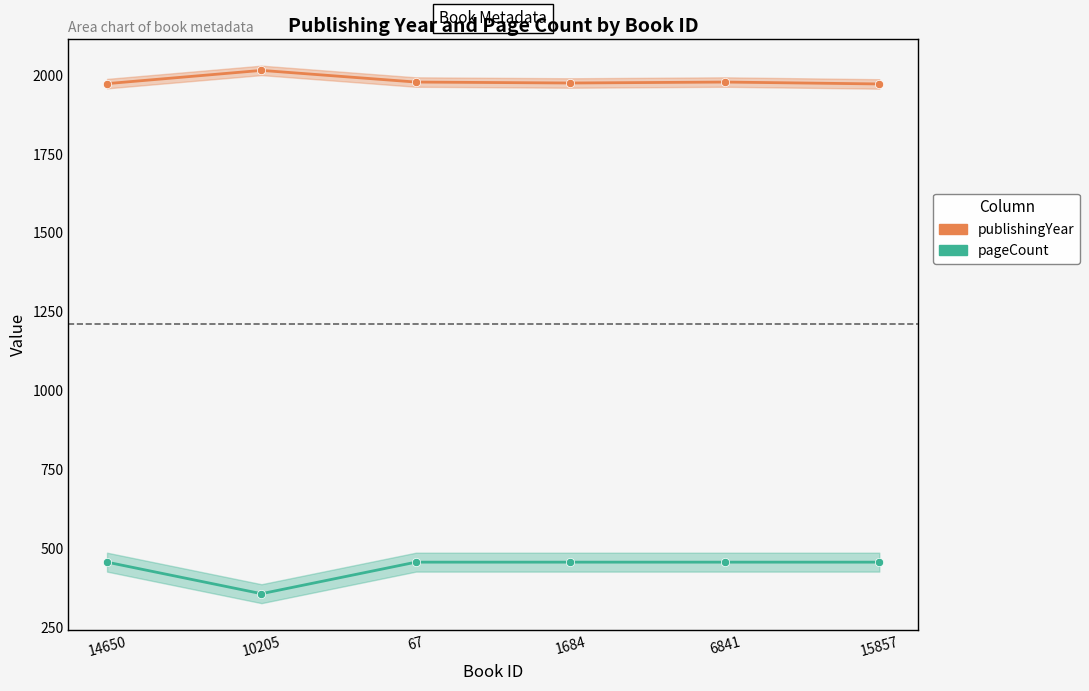

Count the number of categories in the chart.

6